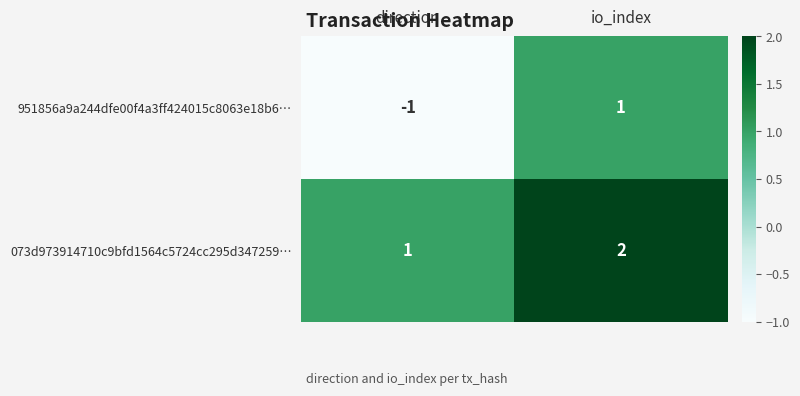

At which category does the chart reach its minimum across all series?

direction